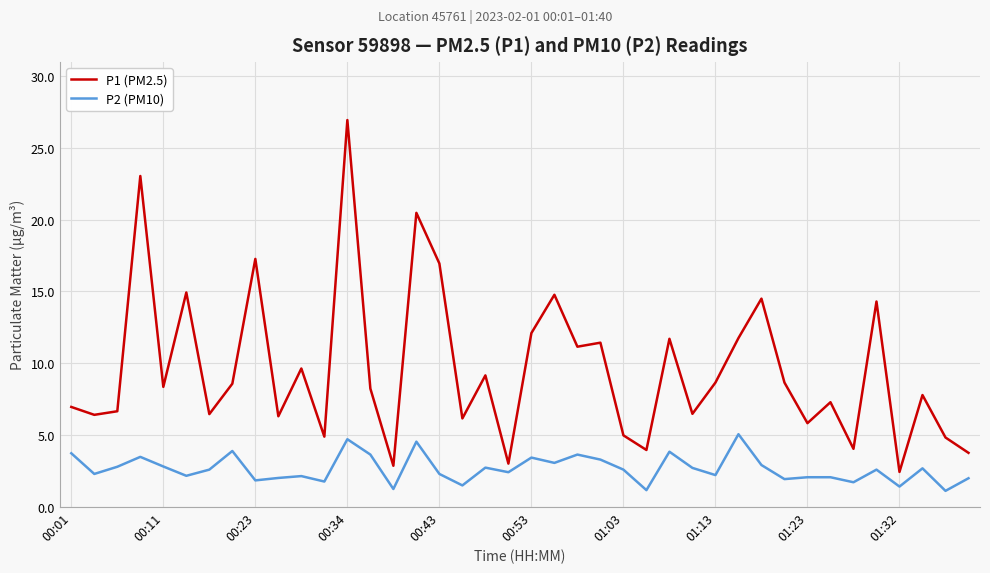

What is the minimum value shown in the chart?

1.1